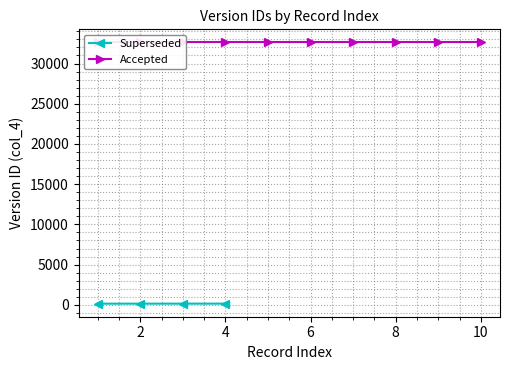

What is the value of the 4th point from the left?

149